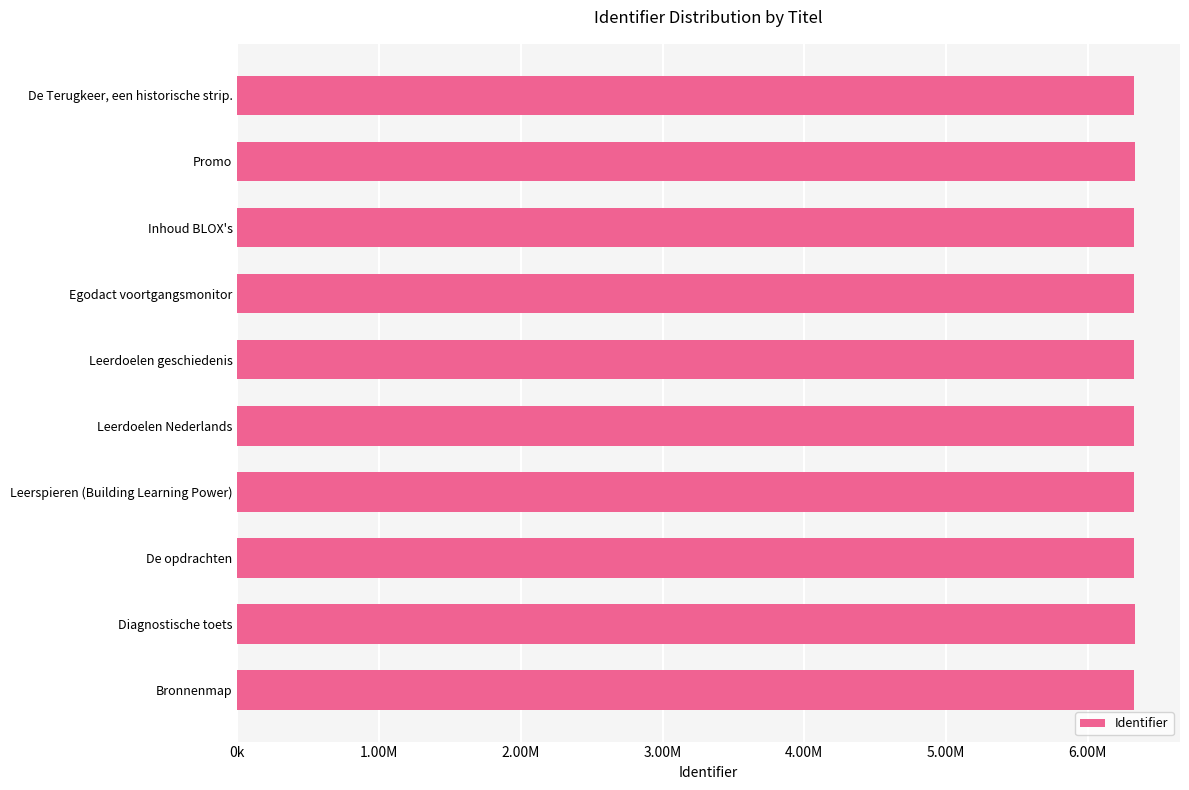

Are the bars horizontal?

Yes